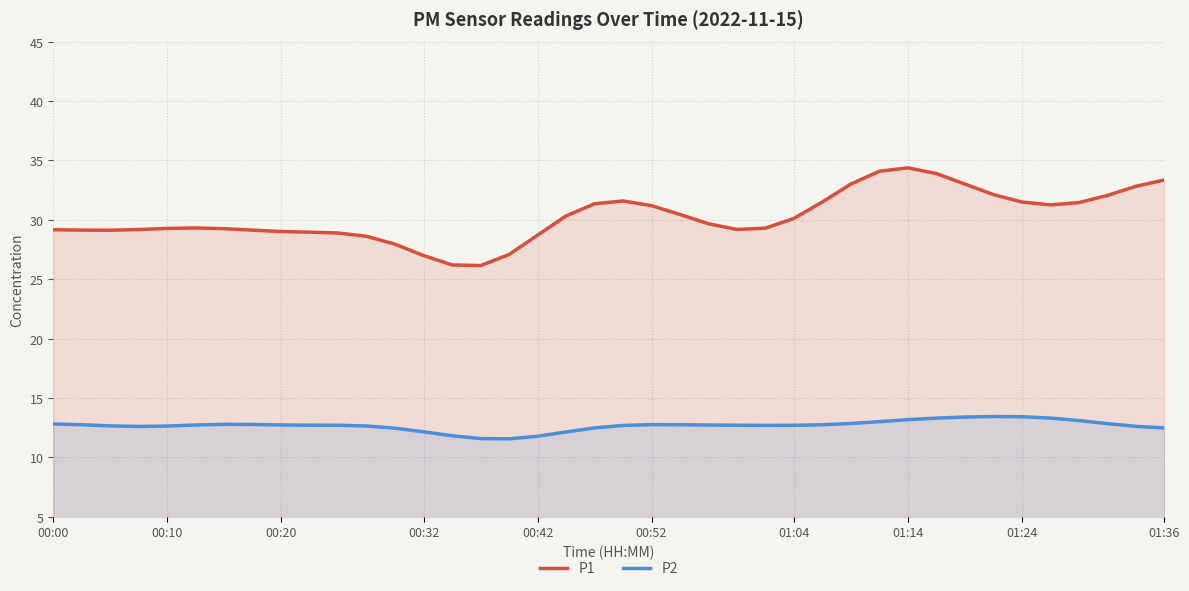

Which series has the largest total across all categories?

P1